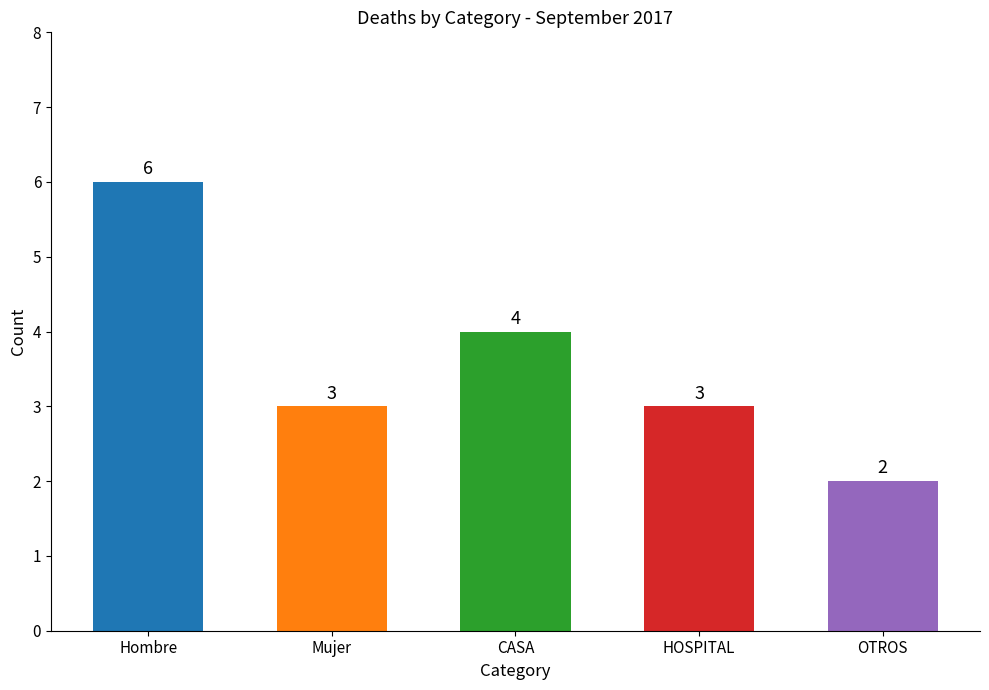

What is the label of the 1st bar from the left?

Hombre